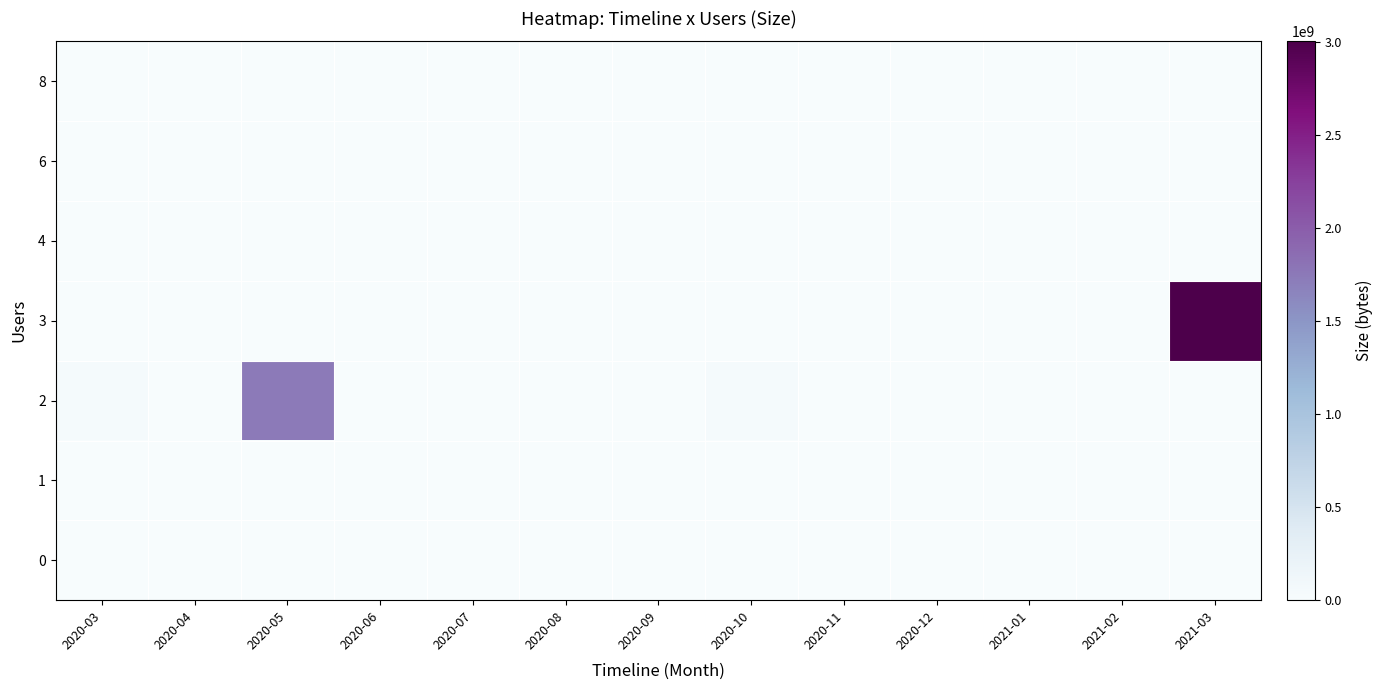

Which has a higher value, 2021-03 or 2020-11?

2021-03